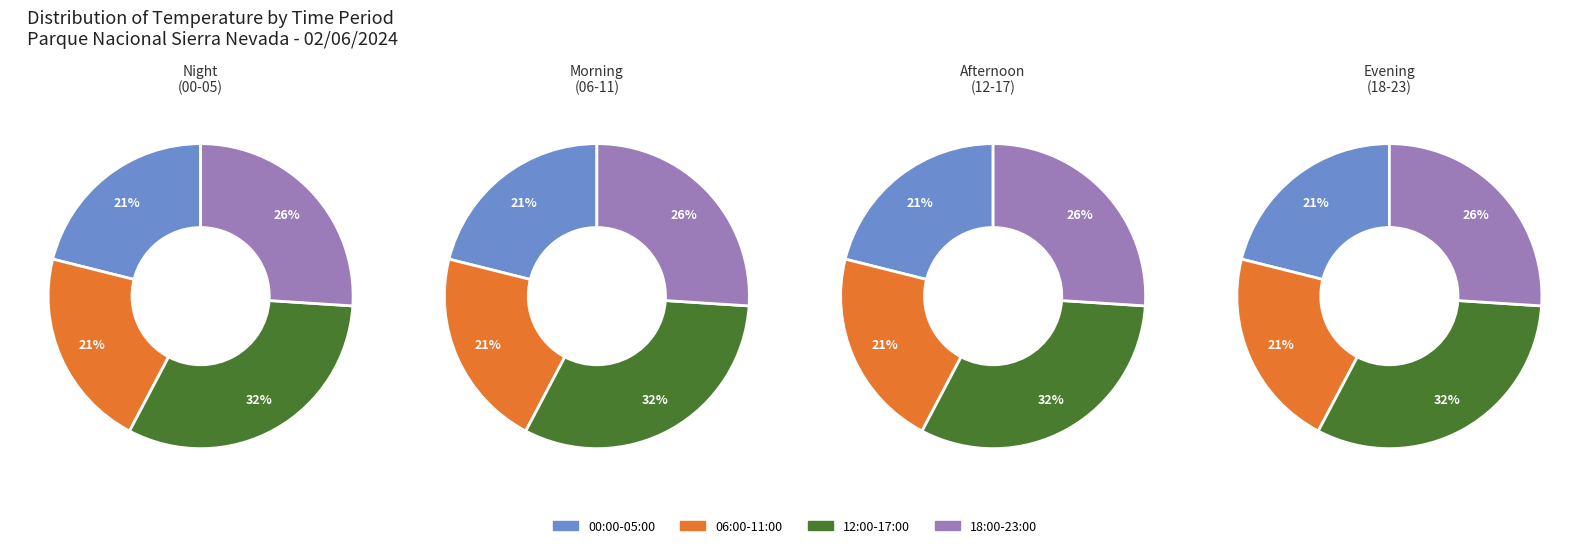

Which series has the largest range (max minus min)?

06:00-11:00